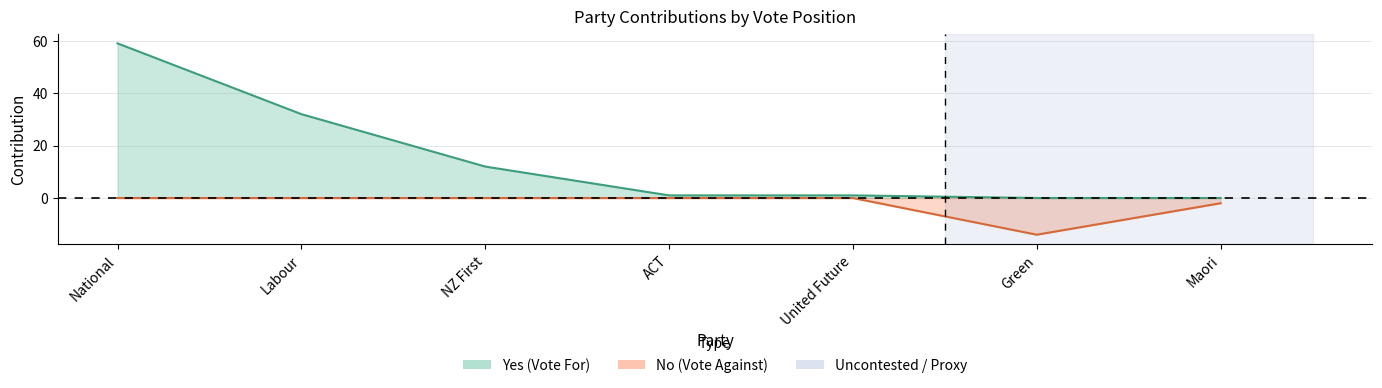

How many categories are shown in the chart?

7